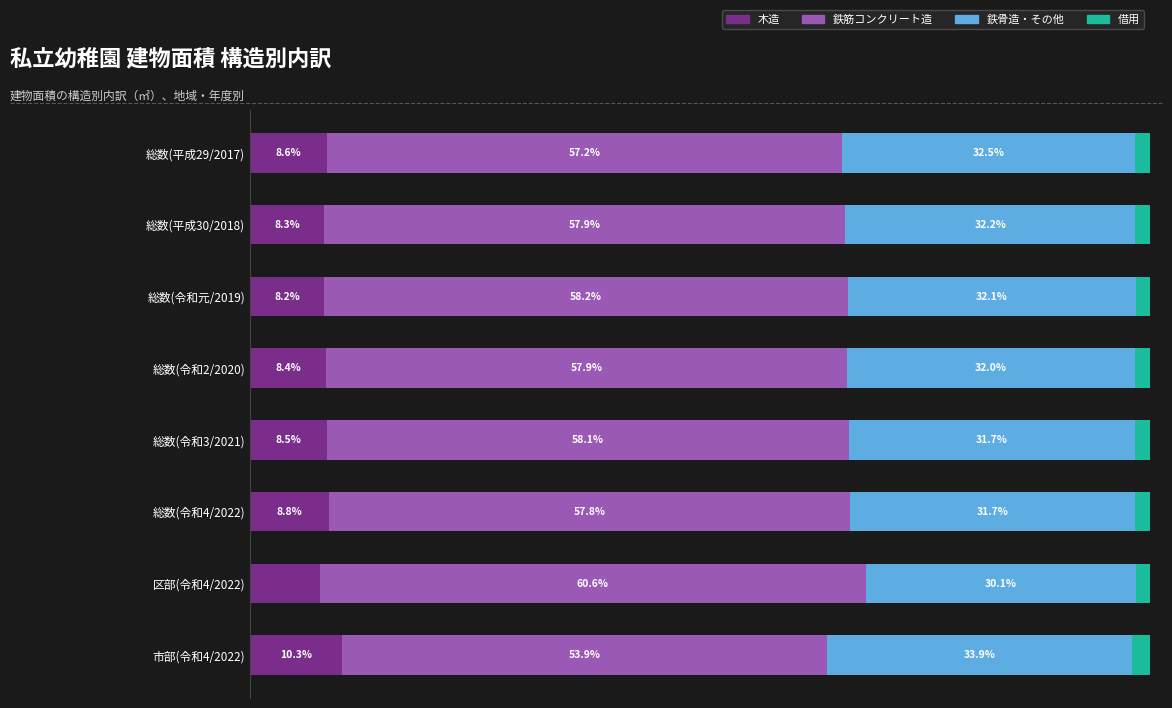

Where is 木造 nearest to the value 9?

総数(令和4/2022)